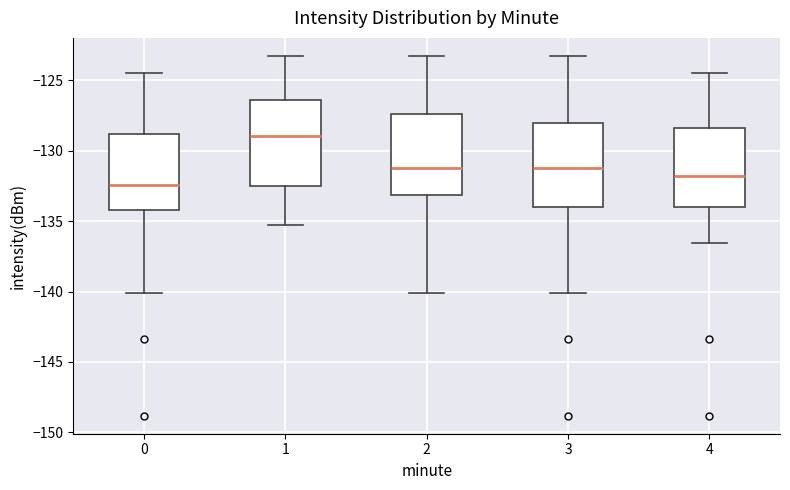

Which box has the highest median line?

1